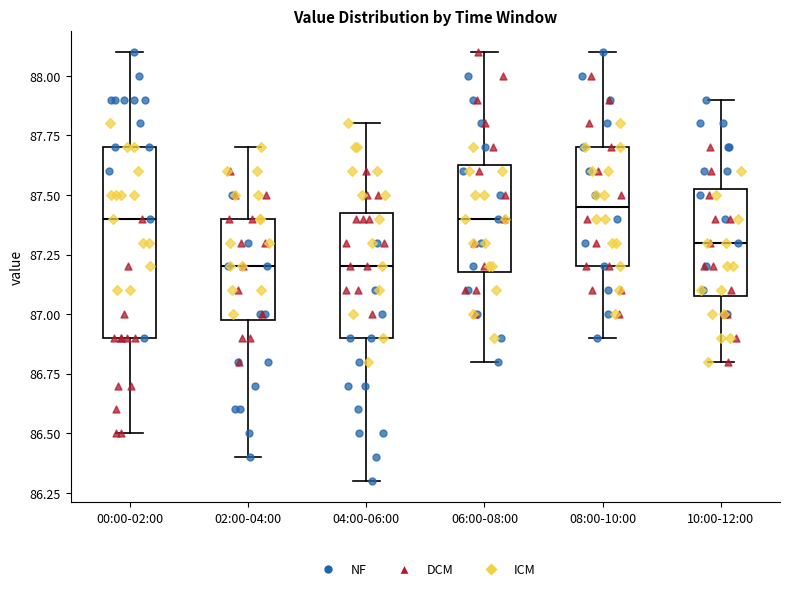

Which box is the tallest, from its lower edge to its upper edge?

00:00-02:00